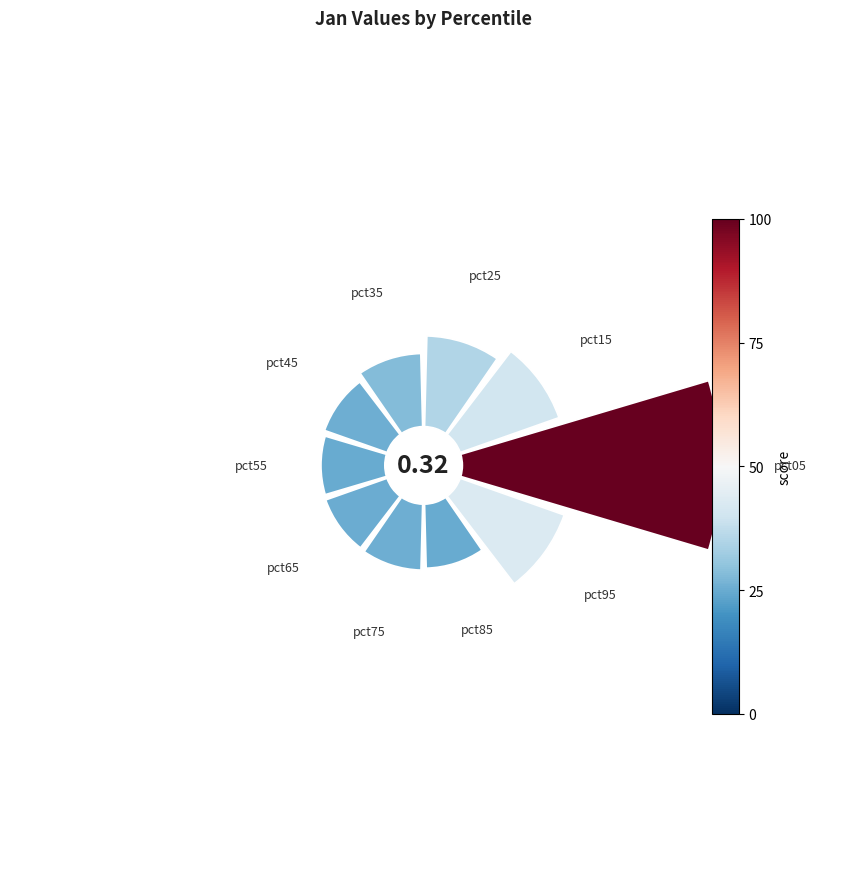

To the nearest percent, what is the difference between the largest and smallest slice percentages?

20%